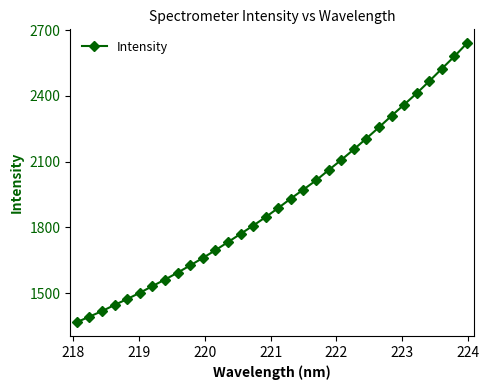

What is the value of the 19th point from the left?

1972.7